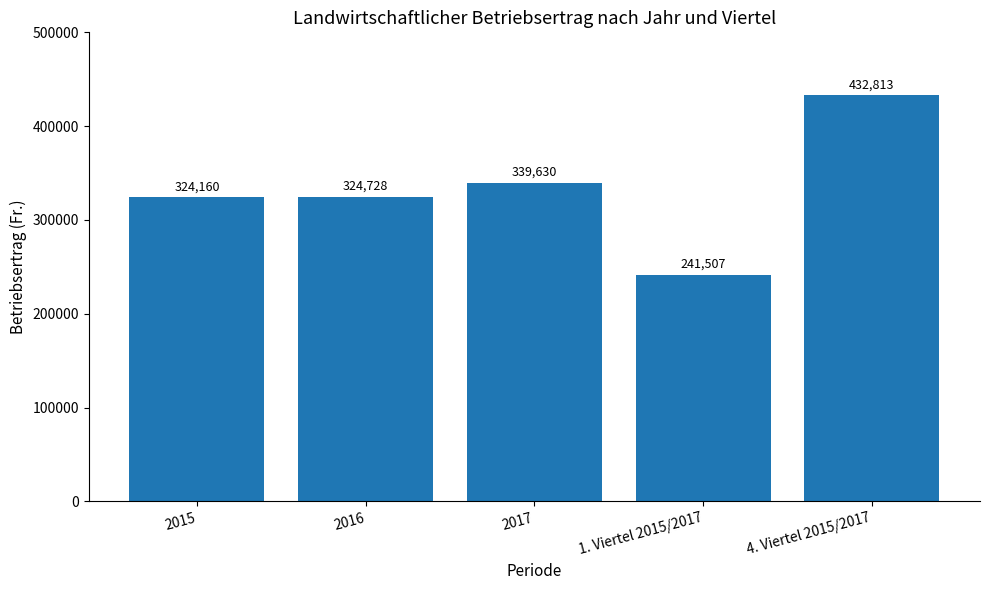

At which label is the value closest to 337160?

2017